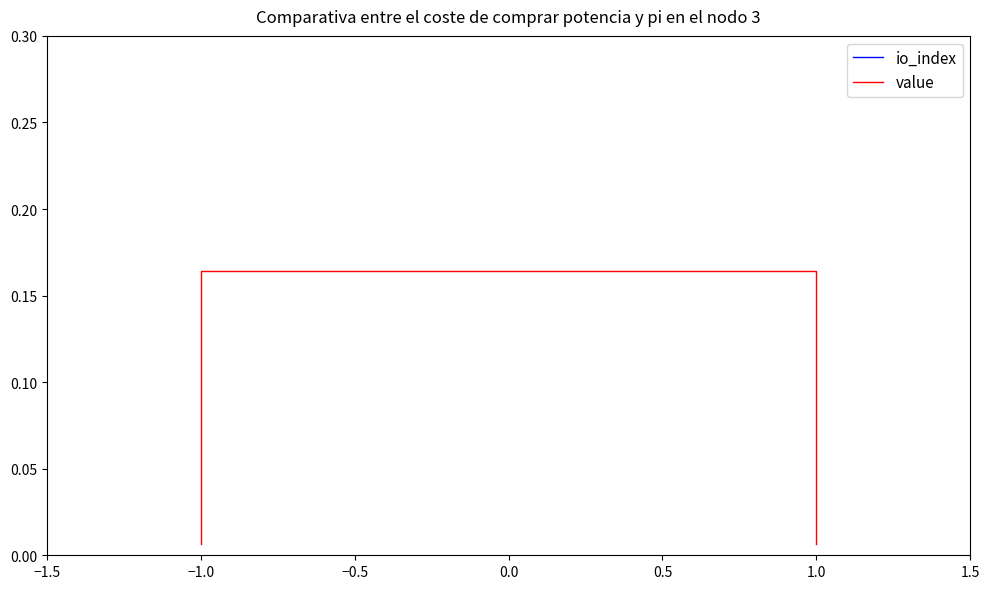

True or false: io_index has a value of 12.5 at −1.0.

False